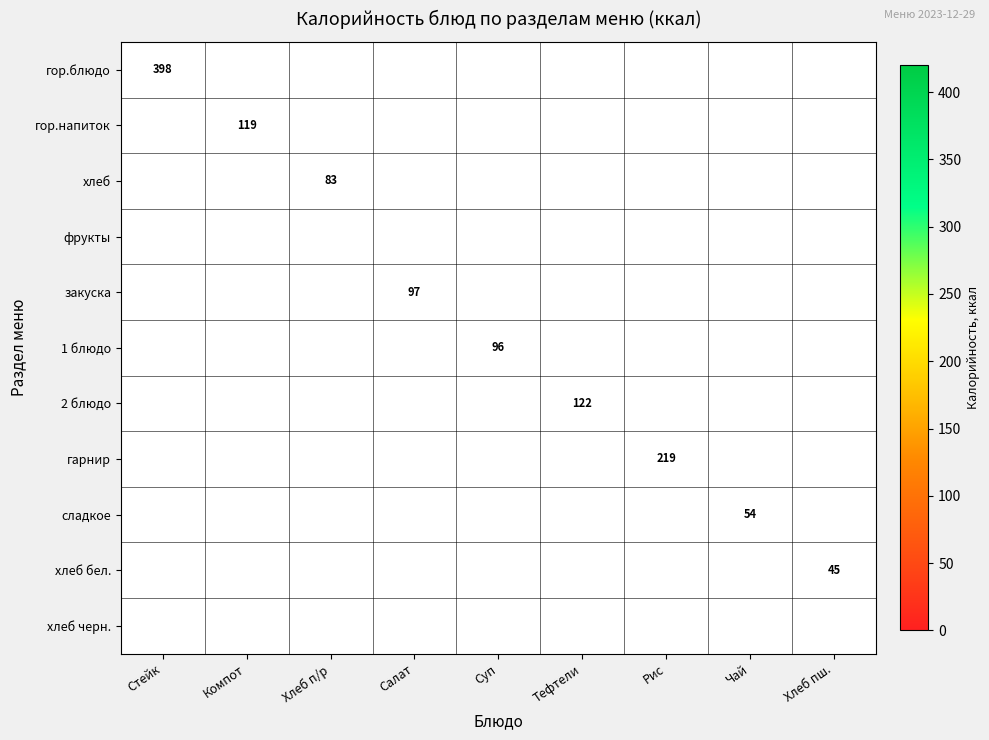

What is the average value of the гор.напиток series?

13.2